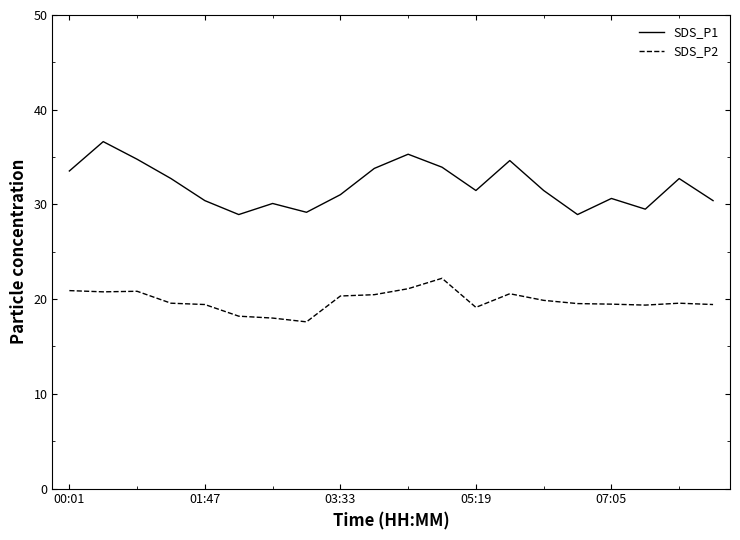

List the series in order of their overall mean, lowest first.

SDS_P2, SDS_P1